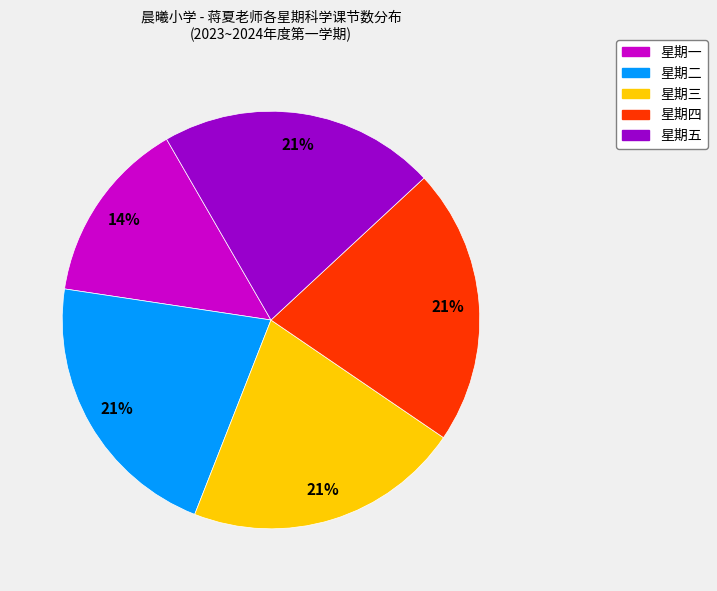

To the nearest percent, what is the difference between the 星期一 and 星期三 slice percentages?

7%